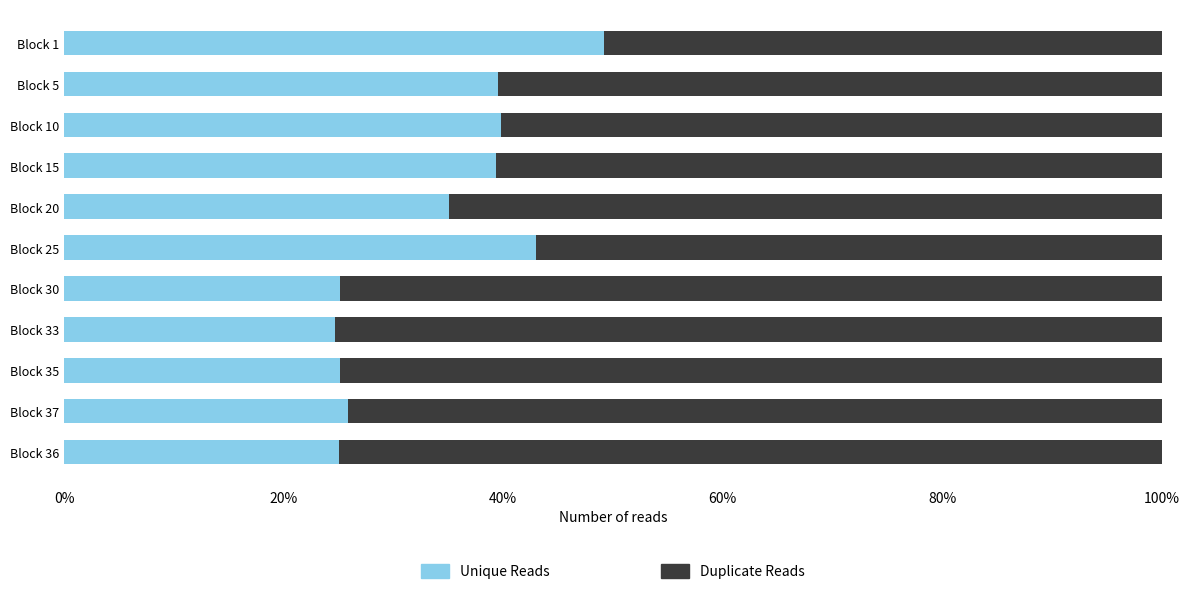

What are all the series names shown in the legend?

Unique Reads, Duplicate Reads